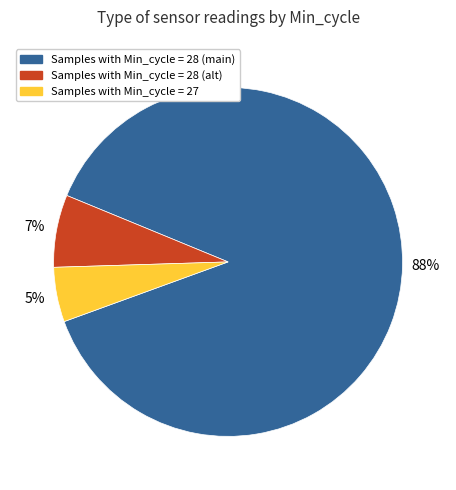

To the nearest percent, what is the difference between the largest and smallest slice percentages?

83%